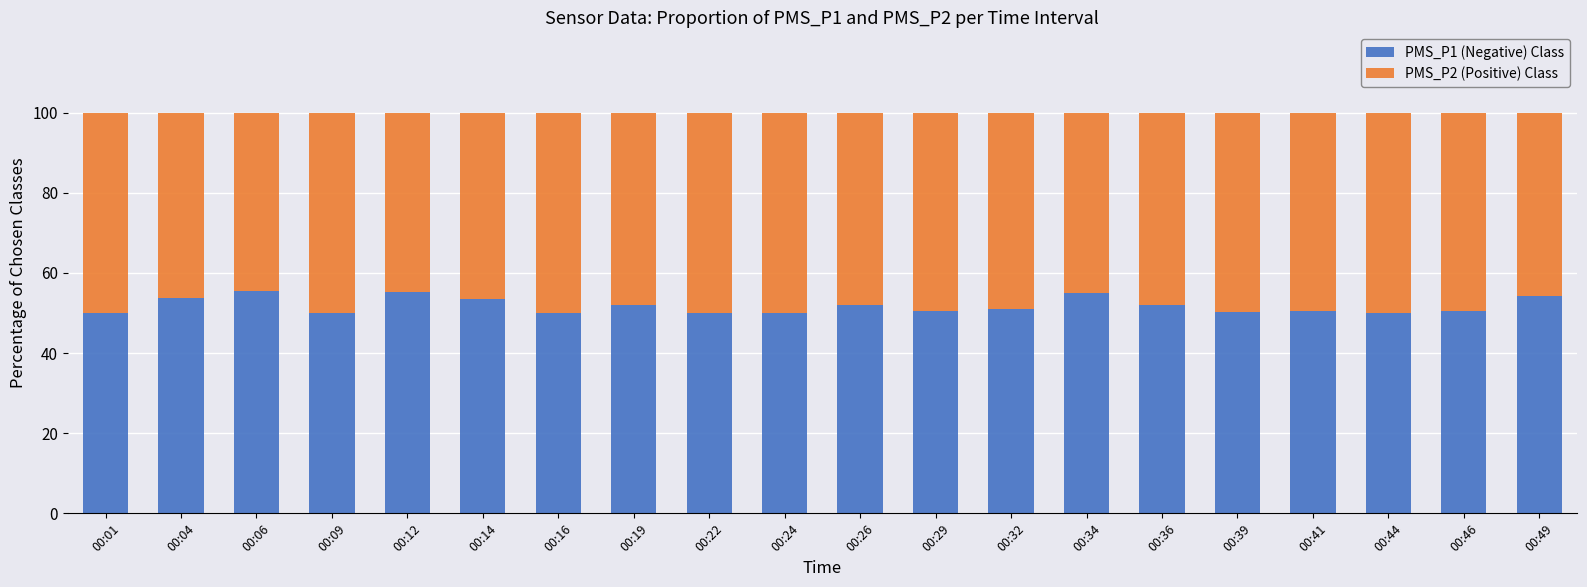

What is the total value across all series at 00:36?

100.0